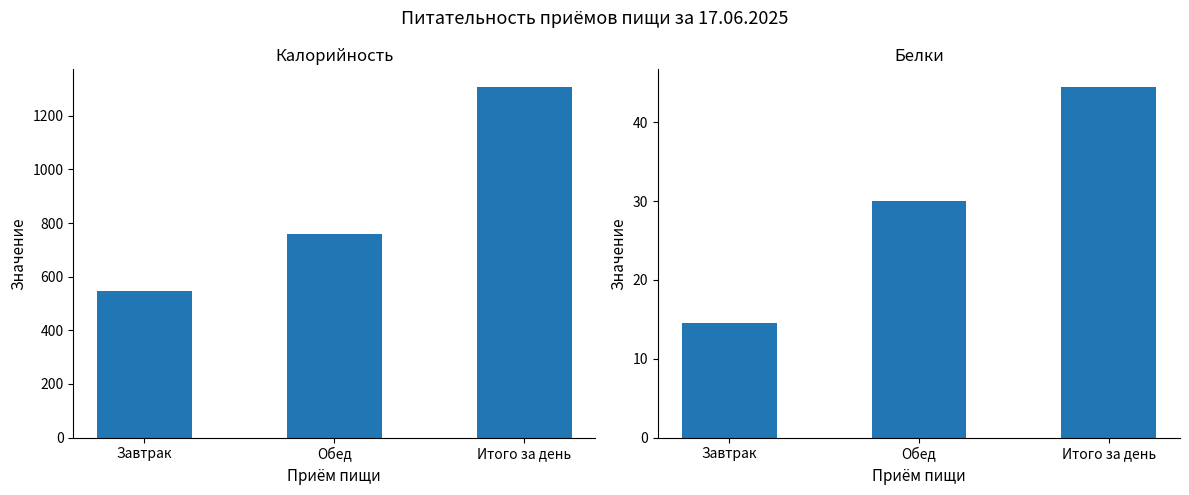

At how many categories does at least one series exceed 854?

1